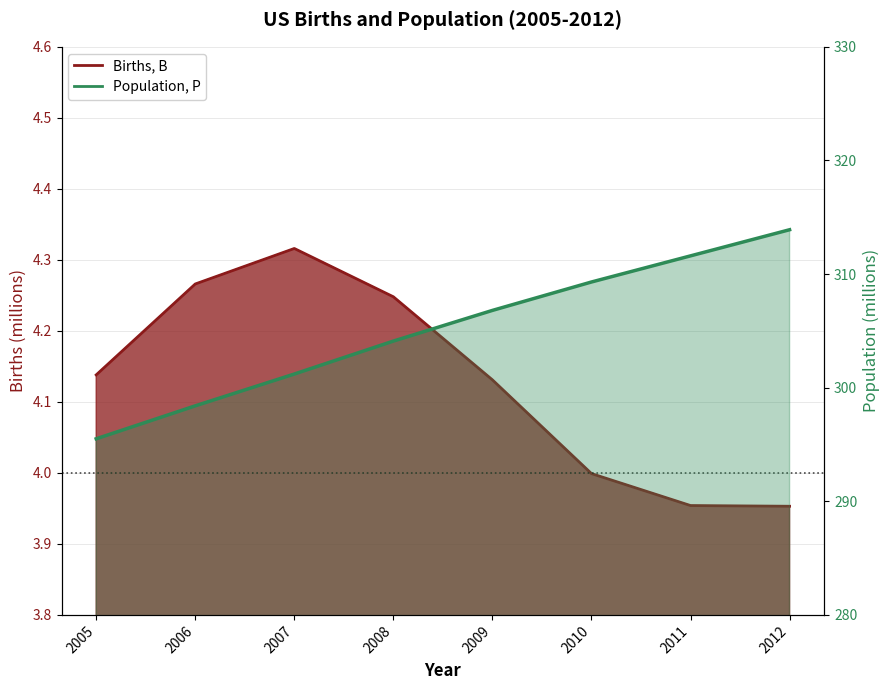

How many lines are shown in the chart?

2